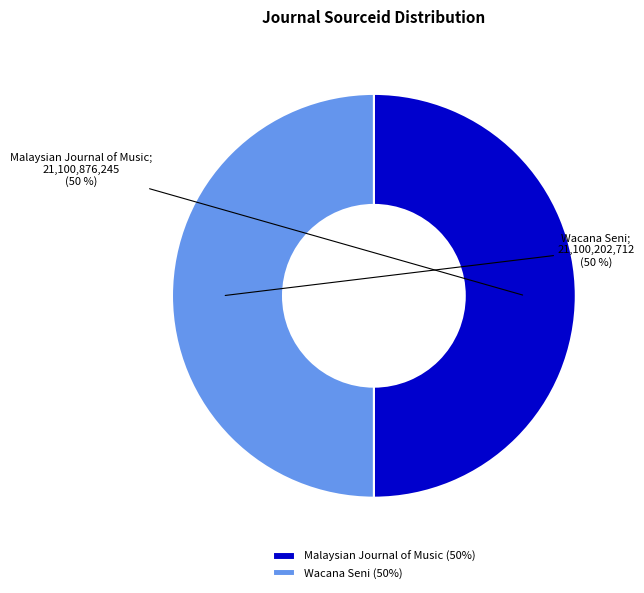

To the nearest percent, what is the average slice percentage?

50%